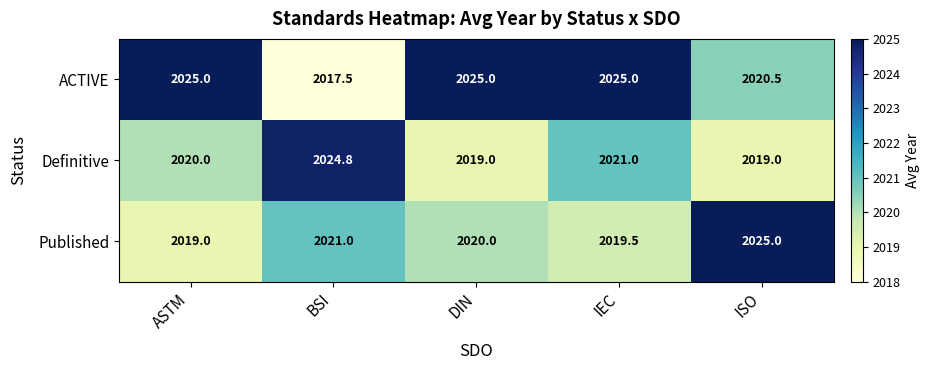

What is the difference between the maximum and minimum values in the Published series?

6.0